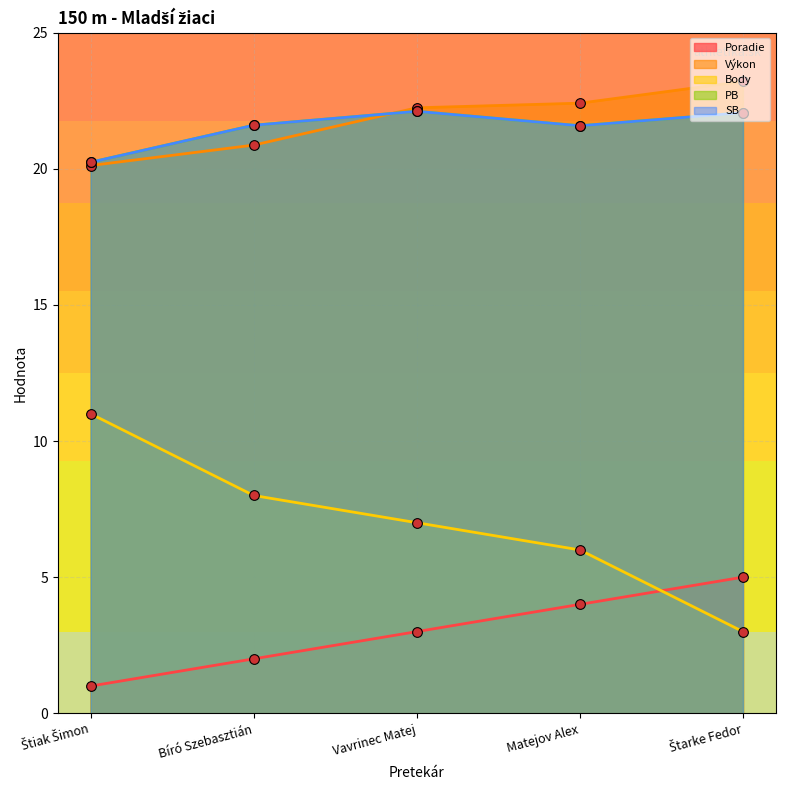

How many categories are shown in the chart?

5